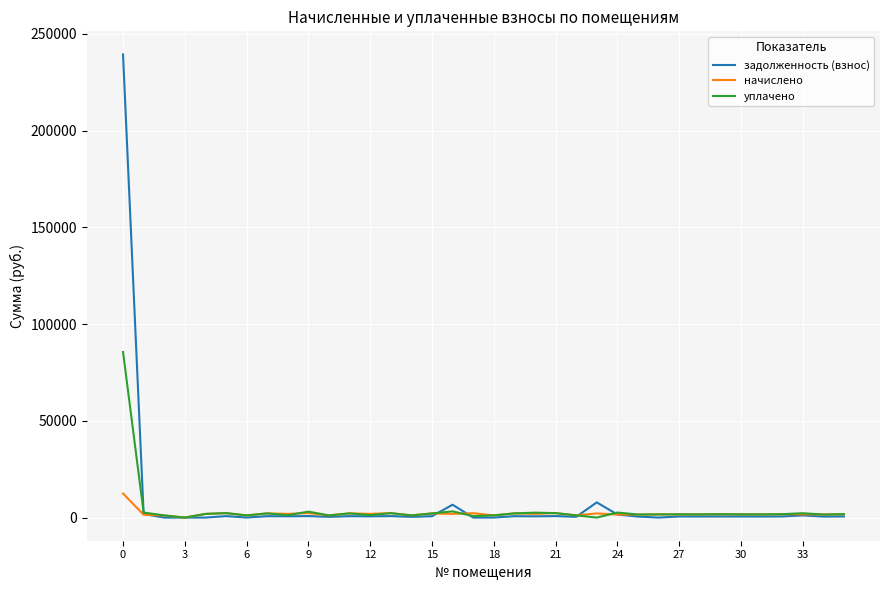

How many categories are shown in the chart?

36